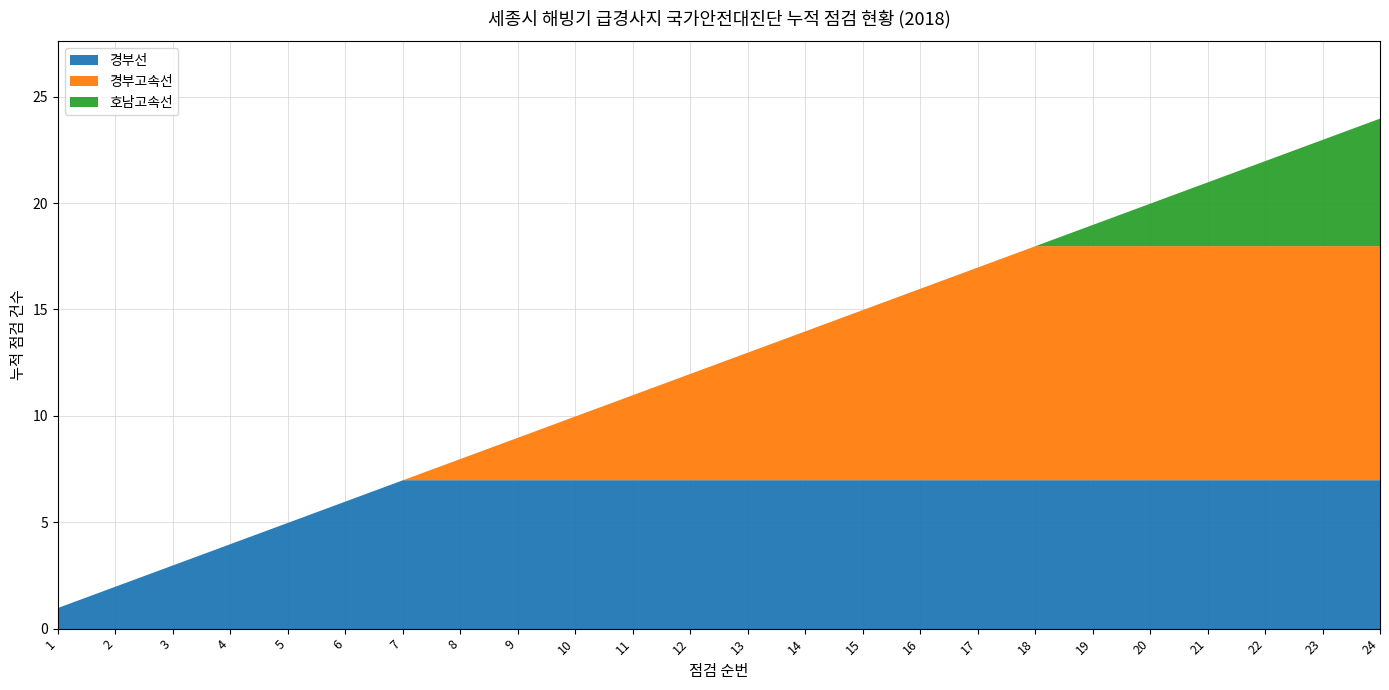

True or false: 호남고속선 and 경부고속선 cross at least once.

False